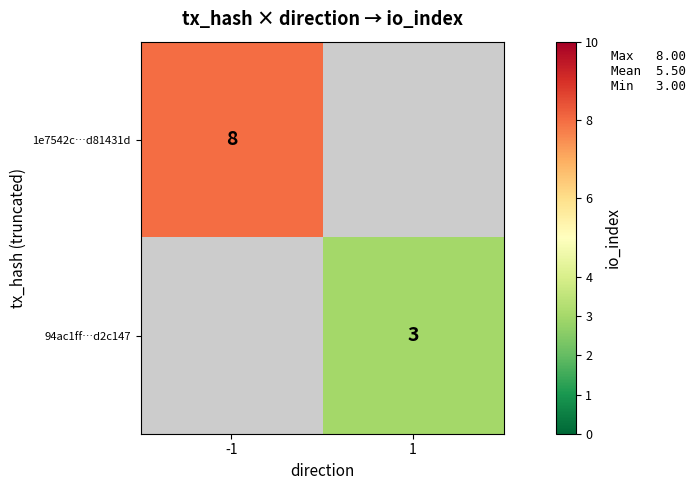

What is the smallest value displayed?

3.0